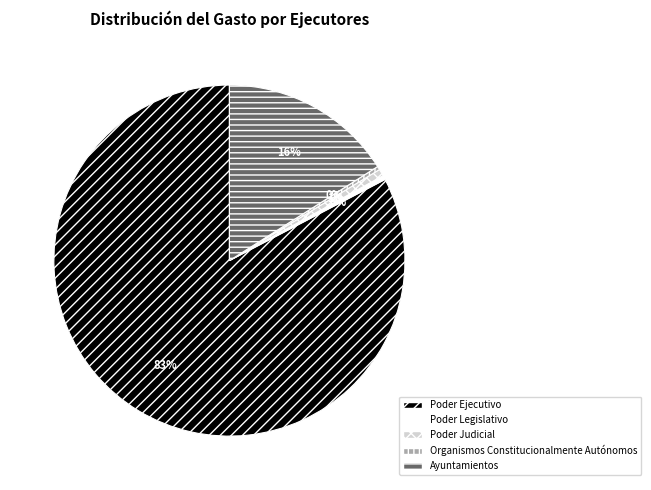

Approximately how many times larger is the value at Poder Judicial compared to Organismos Constitucionalmente Autónomos?

2.0